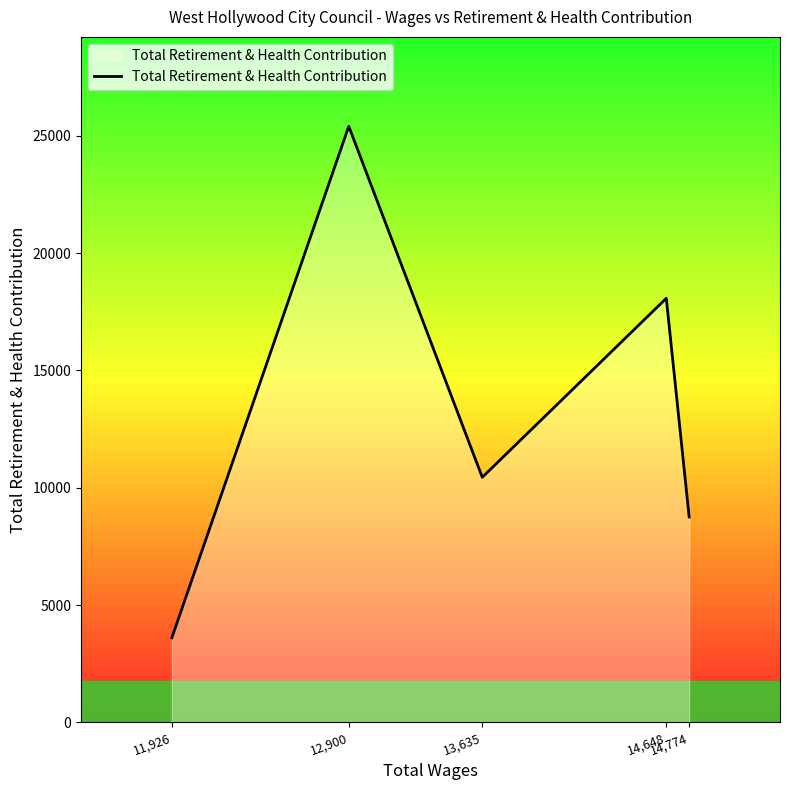

Rank the categories by value from lowest to highest.

11,926, 14,774, 13,635, 14,648, 12,900